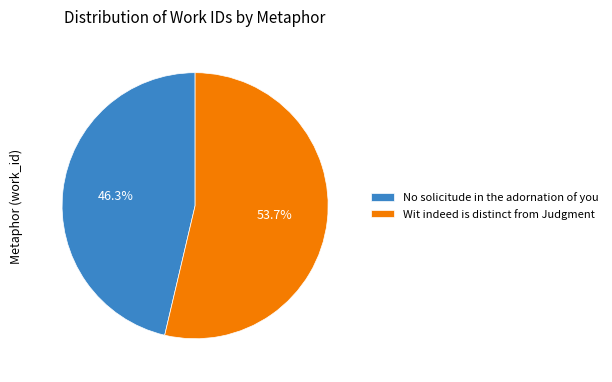

Does Wit indeed is distinct from Judgment represent more than half of the total?

Yes